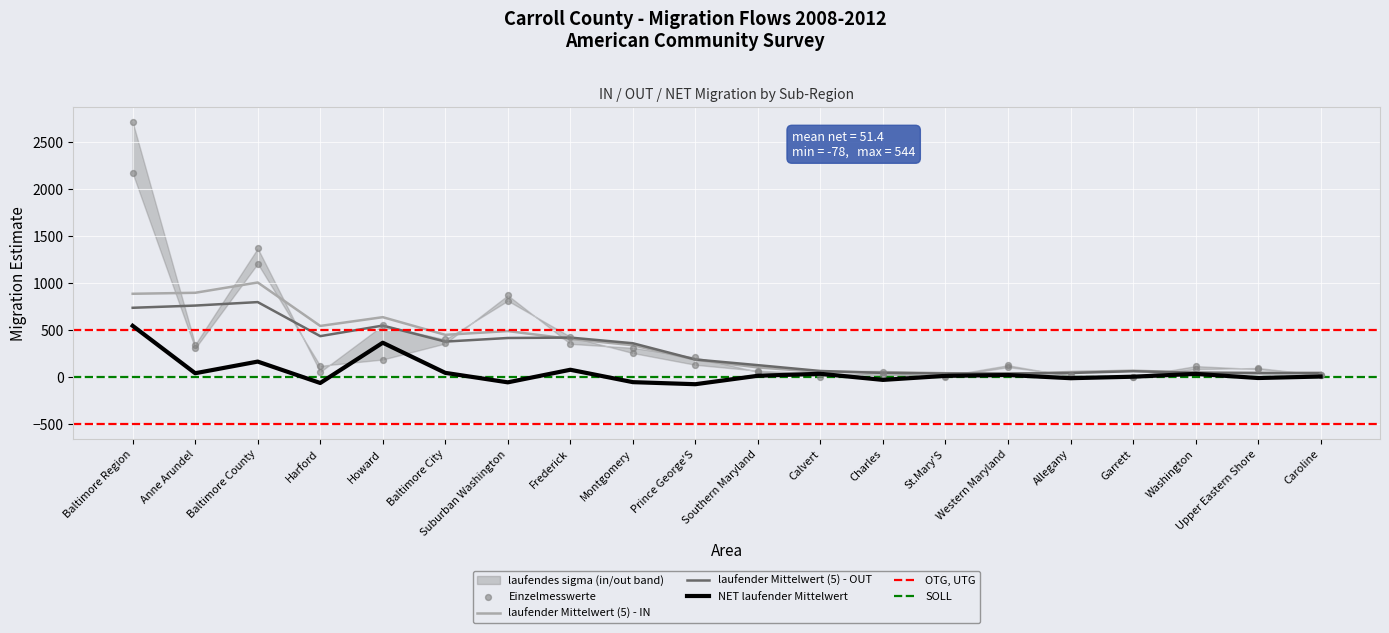

At which label does NET laufender Mittelwert reach its peak?

Baltimore Region